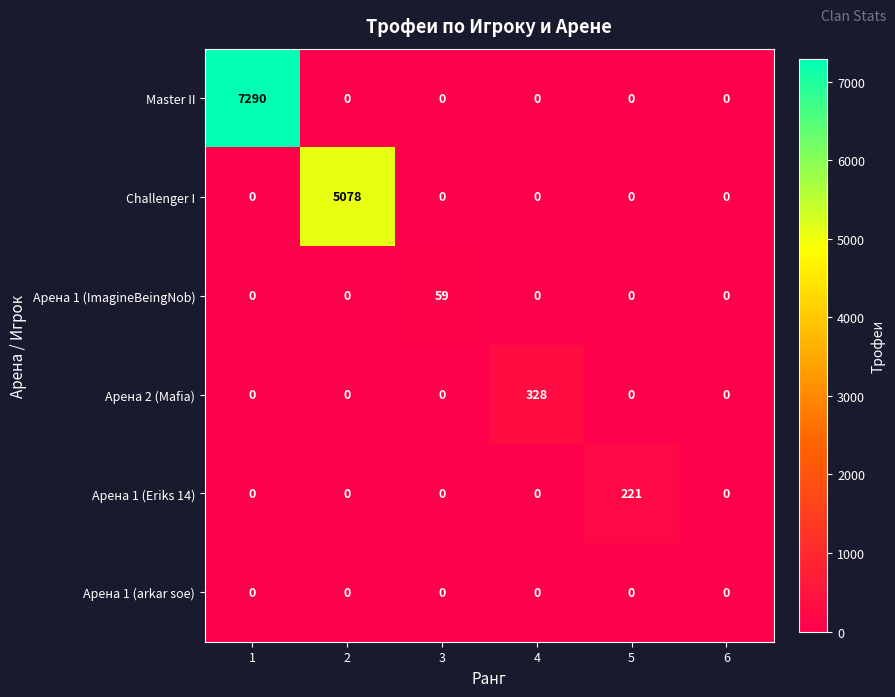

True or false: Challenger I has a value of 0 at 4.

True